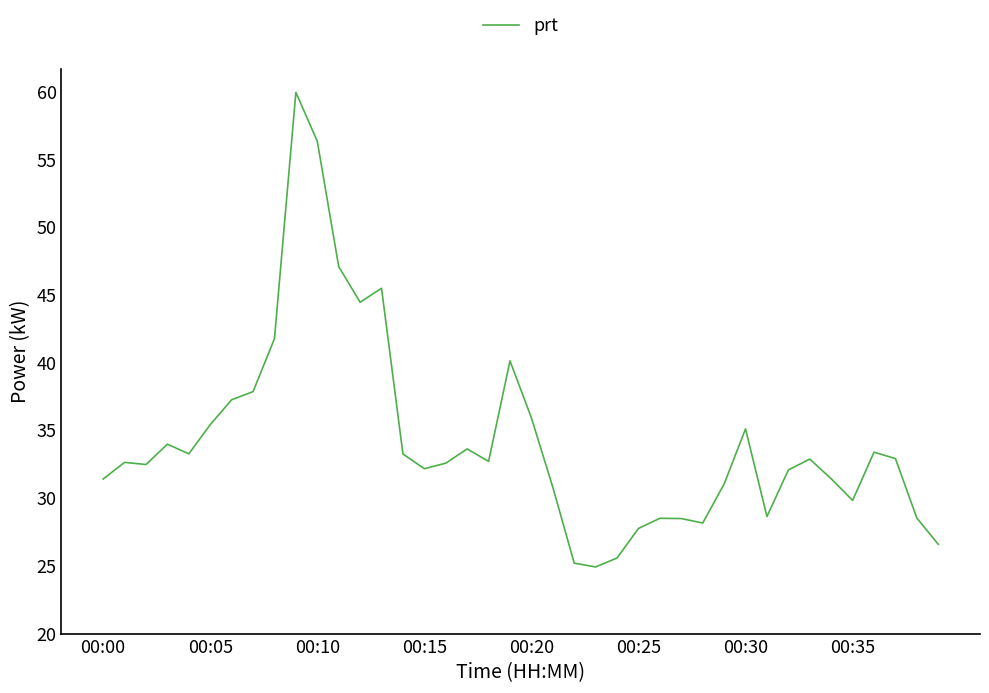

What is the minimum value shown in the chart?

24.9